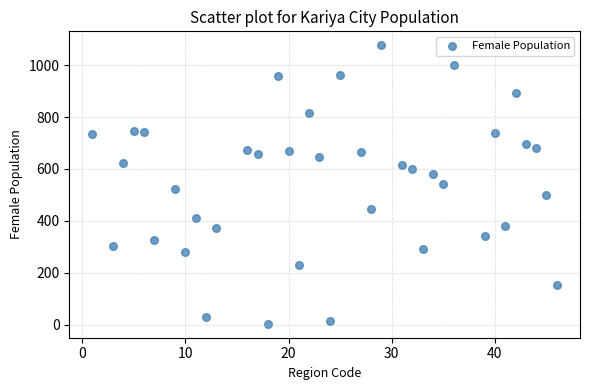

What is the range of Y values (max minus min)?

1074